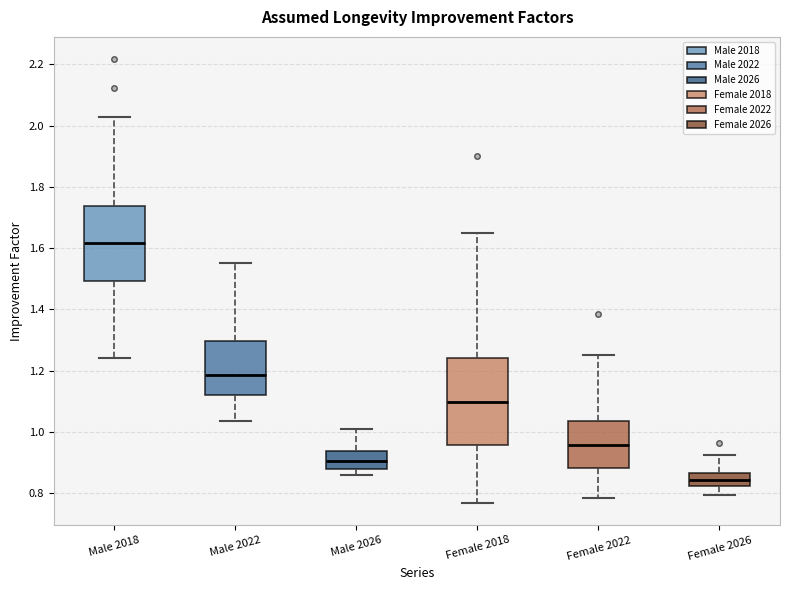

Which box is the tallest, from its lower edge to its upper edge?

Female 2018